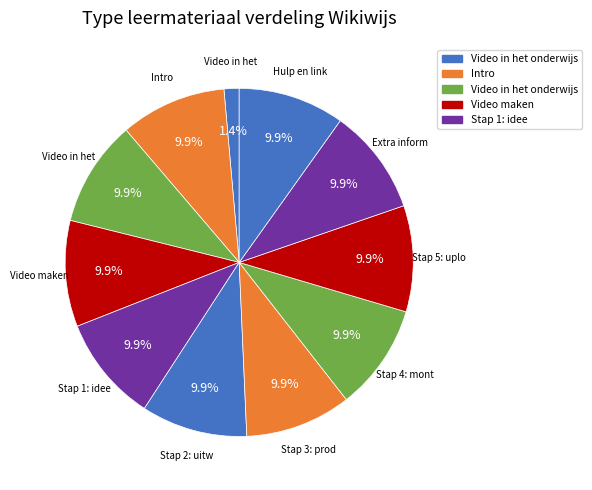

Which category has the biggest portion of the pie?

Hulp en links